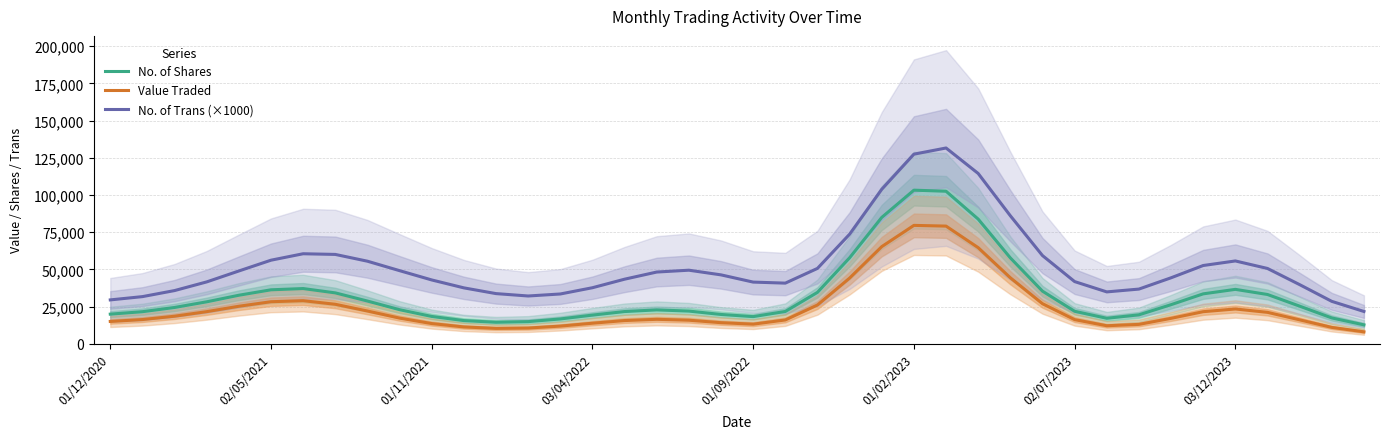

True or false: No. of Trans (×1000) and No. of Shares intersect in this chart.

False